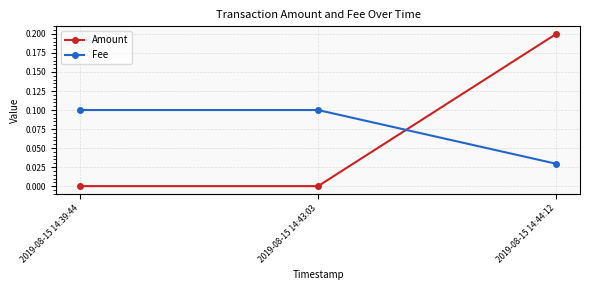

Which series has the largest total across all categories?

Fee